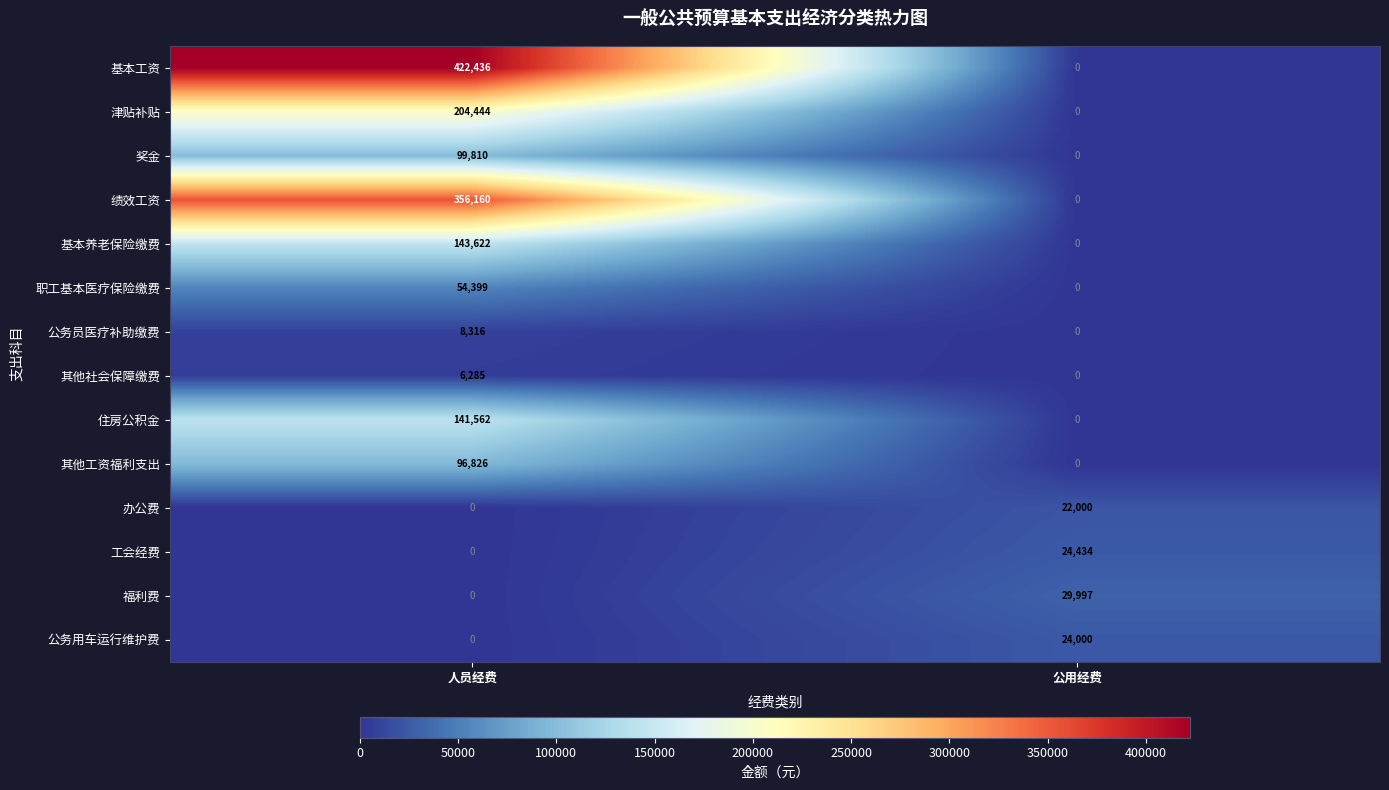

What is the sum of the 办公费 values at 公用经费 and 人员经费?

22000